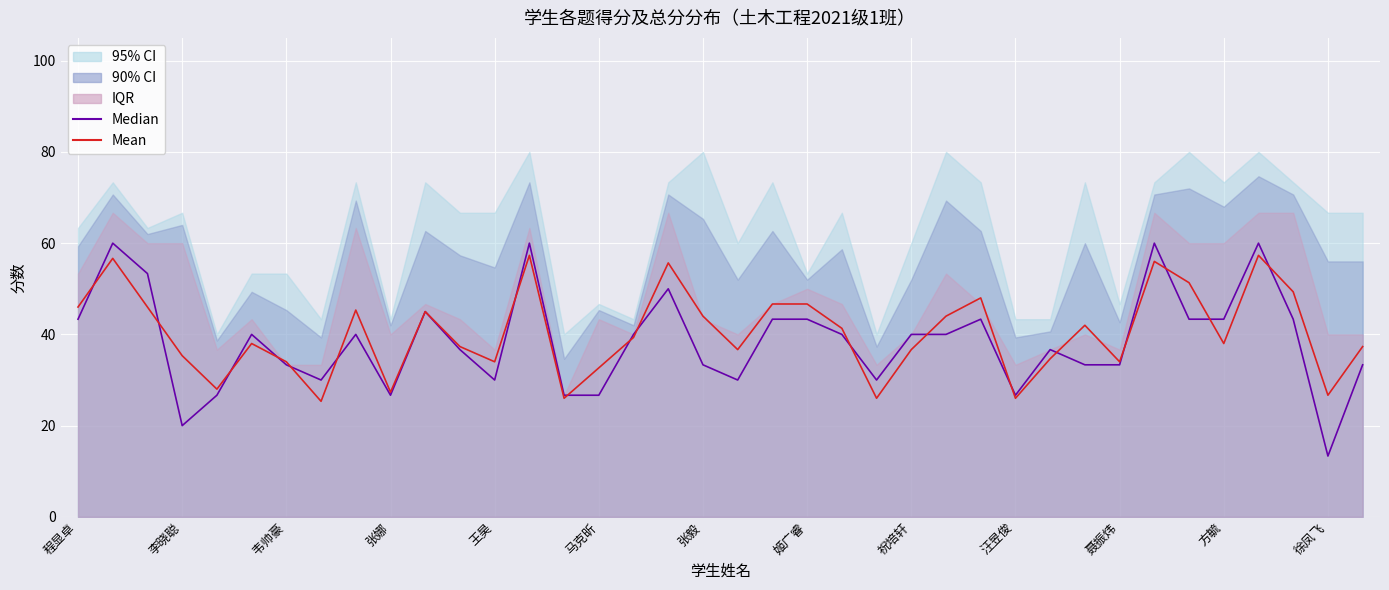

How many data points in Median are above 40?

14